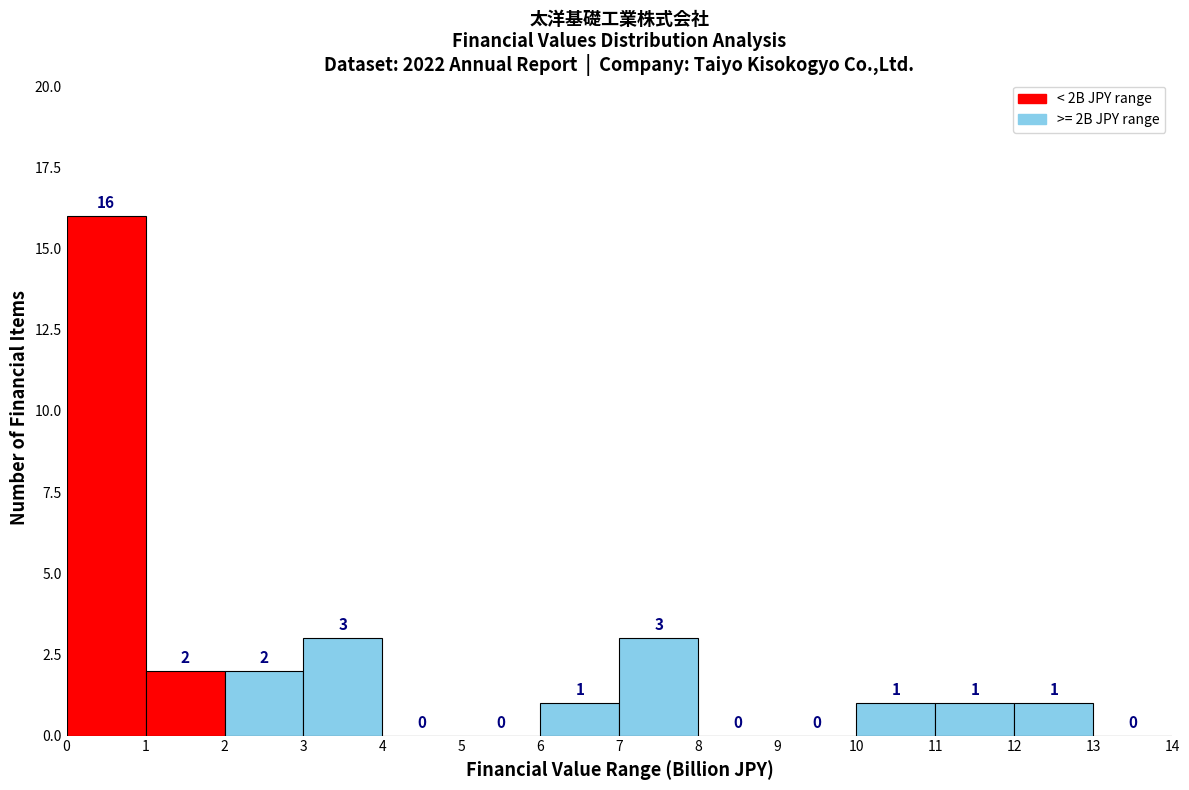

What is the height of the bar covering 11 to 12 on the x-axis?

1